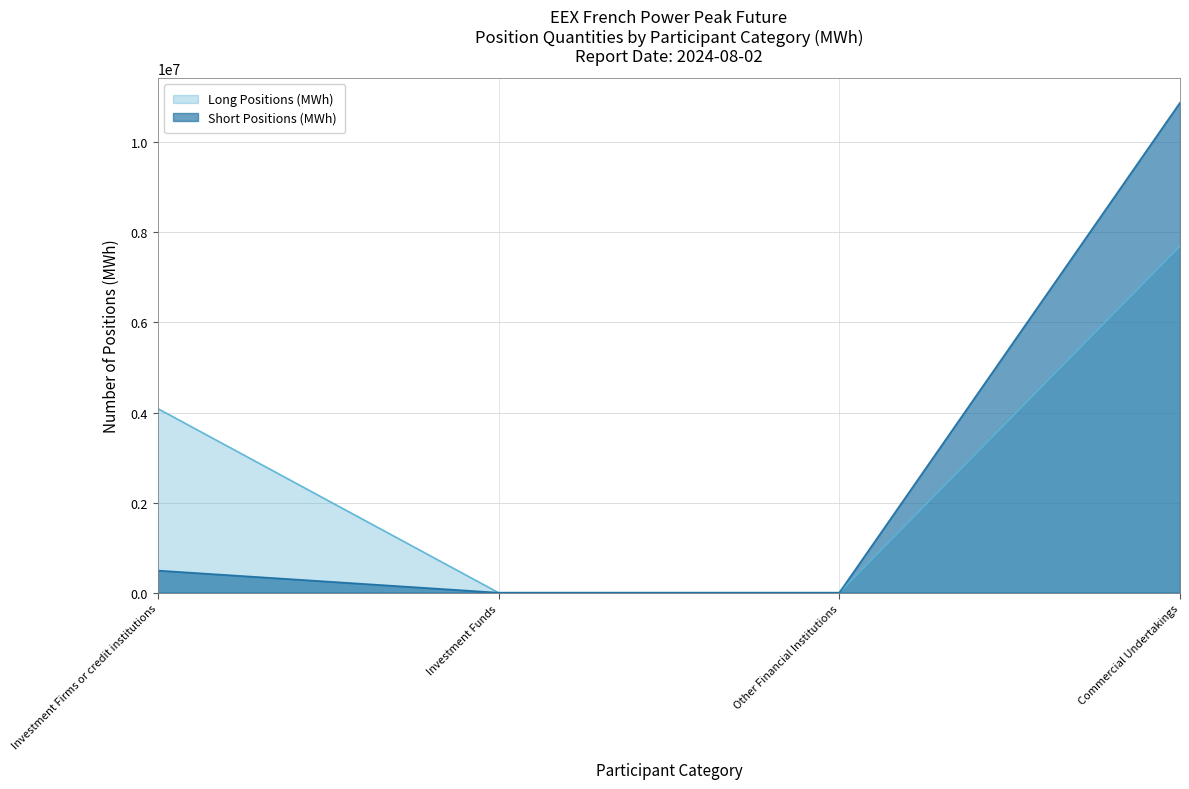

What are all the series names shown in the legend?

Long Positions (MWh), Short Positions (MWh)